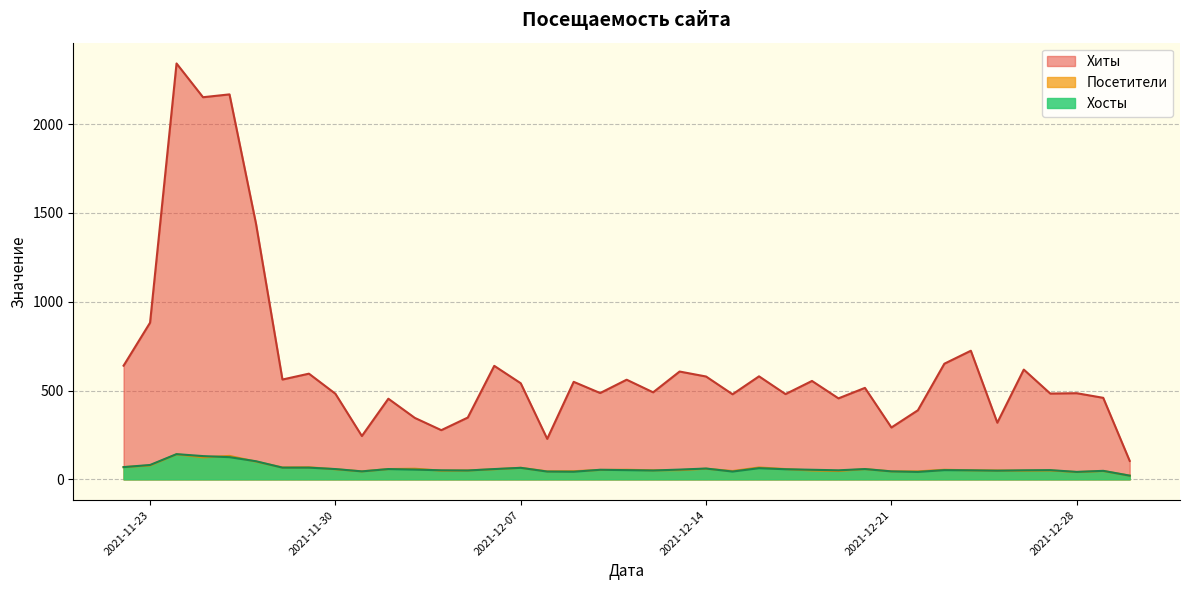

What is the maximum value for Хиты?

2341